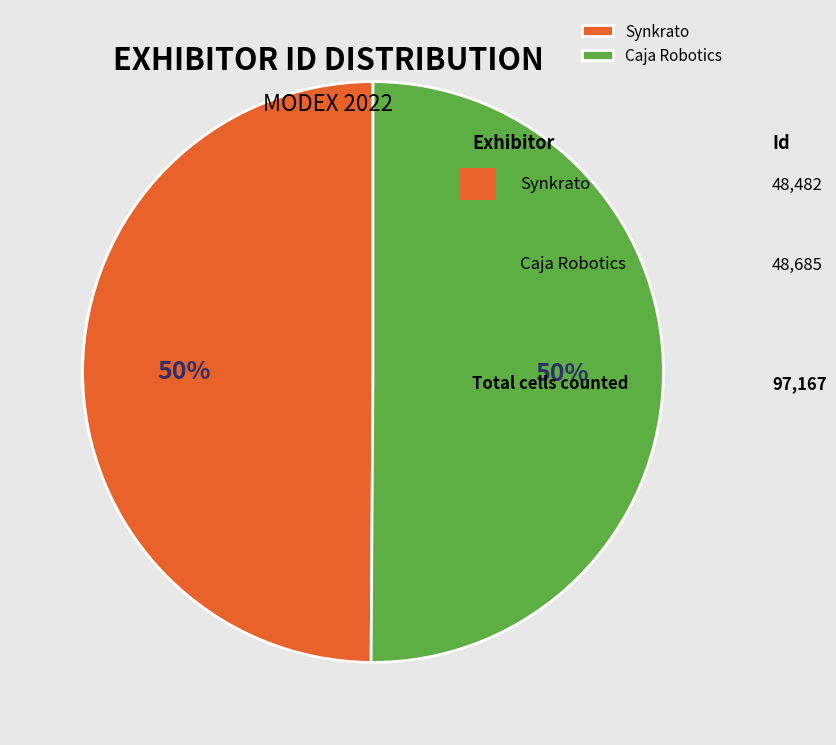

Combined, do Synkrato and Caja Robotics account for over 50%?

Yes